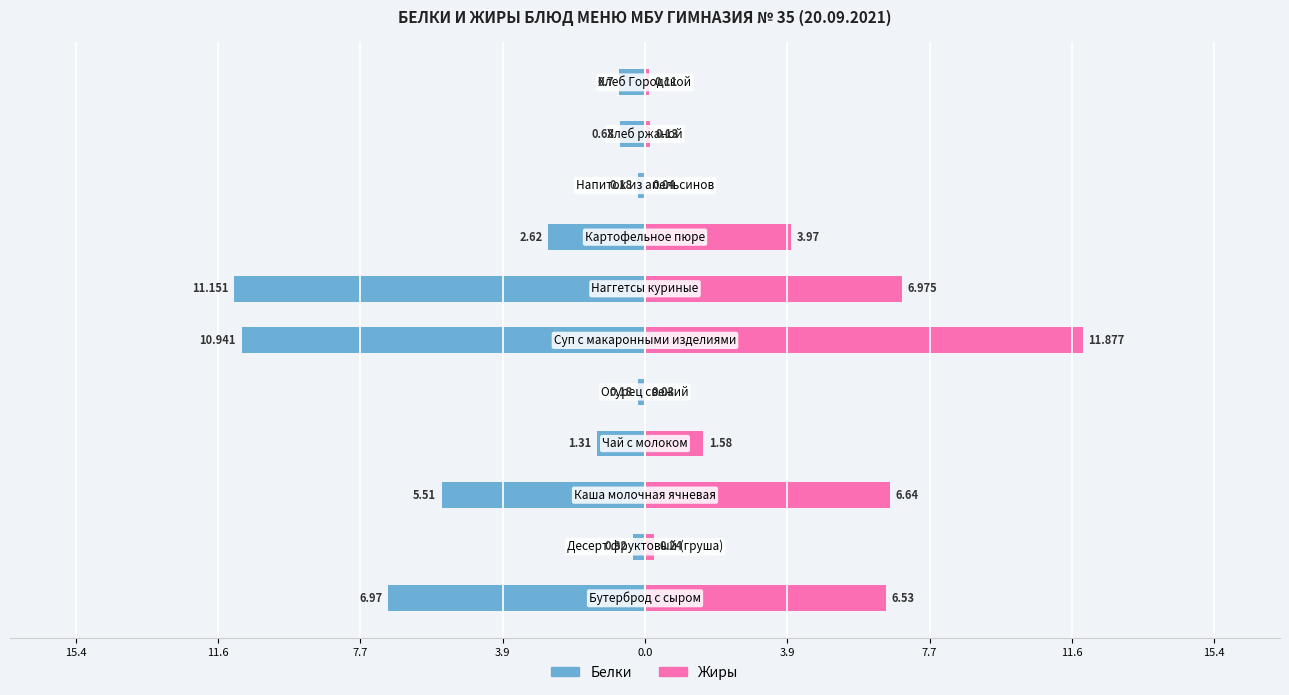

What is the difference between the maximum and minimum values in the Белки series?

11.0